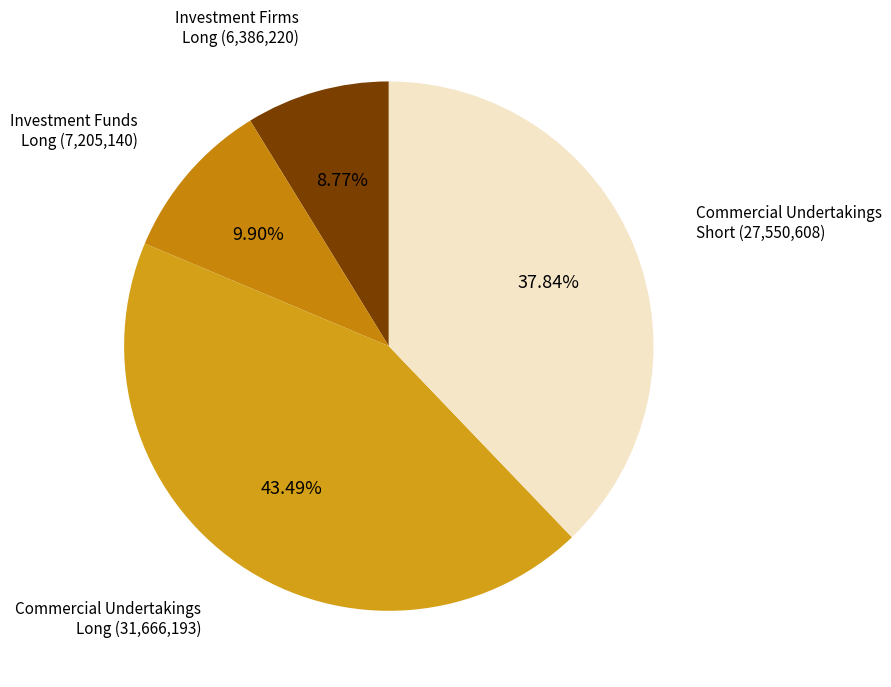

Between Investment Funds Long (7,205,140) and Commercial Undertakings Long (31,666,193), which is larger?

Commercial Undertakings Long (31,666,193)